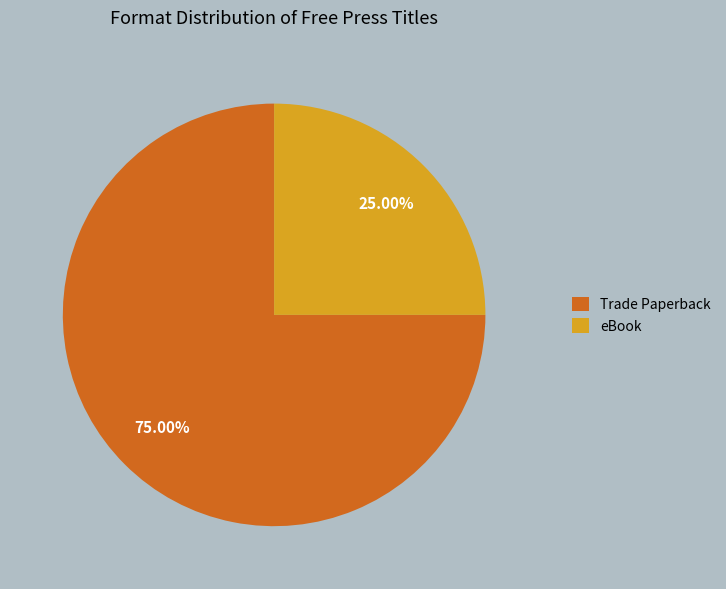

Which slice is the smallest?

eBook